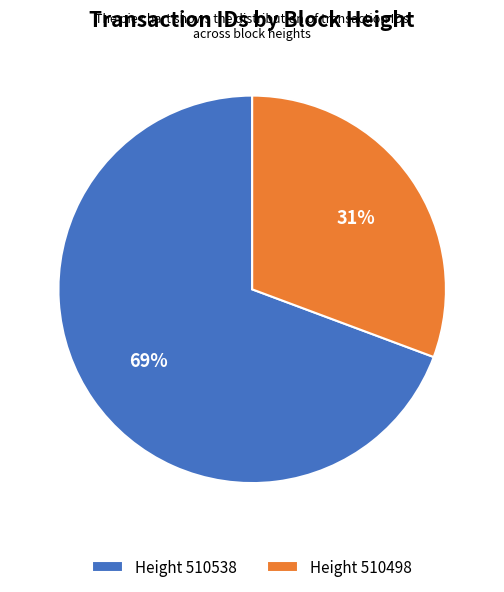

What percentage is the Height 510538 slice, to the nearest percent?

69%